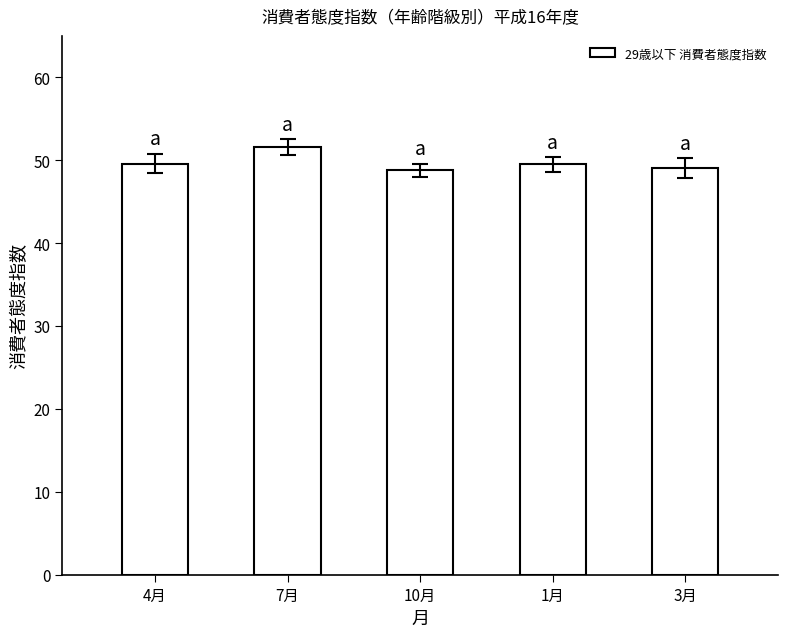

How many bars are there in total?

5